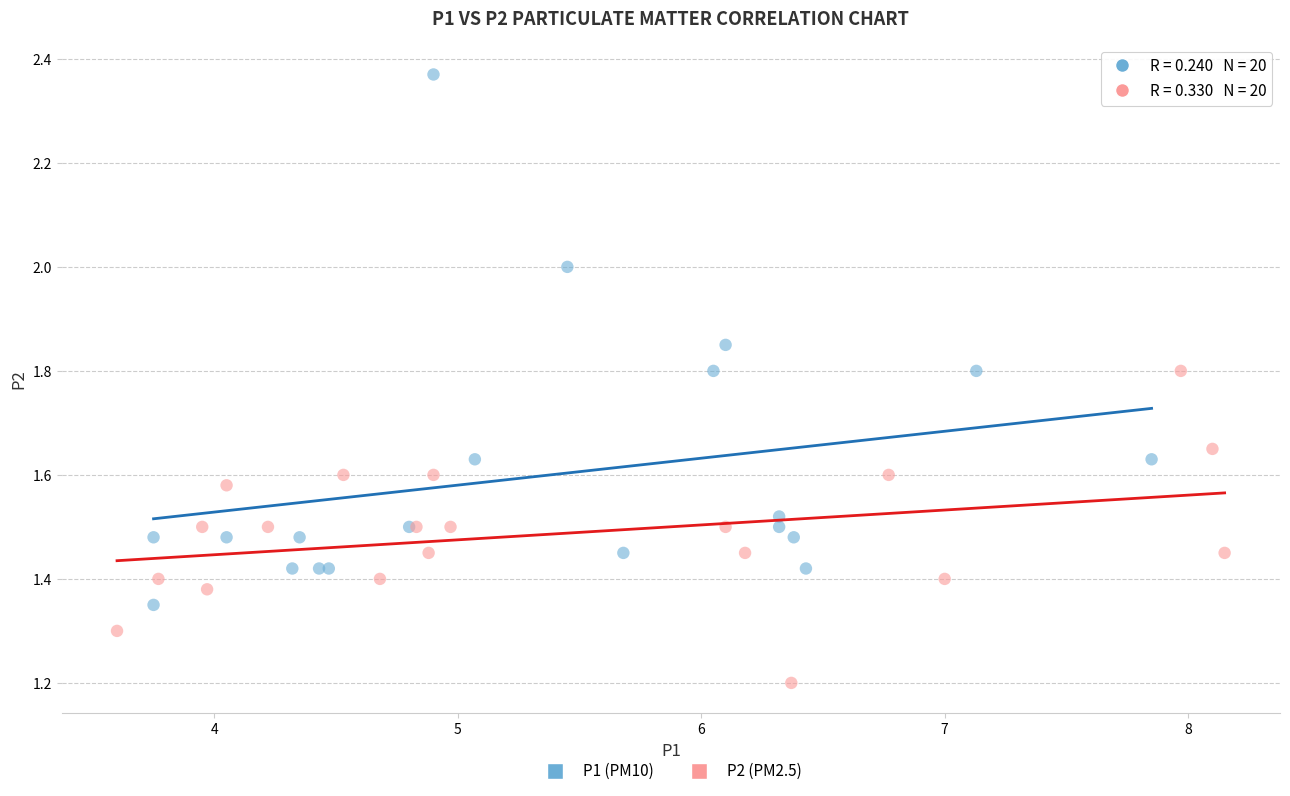

Which series contains the lowest Y value?

P2 (PM2.5)